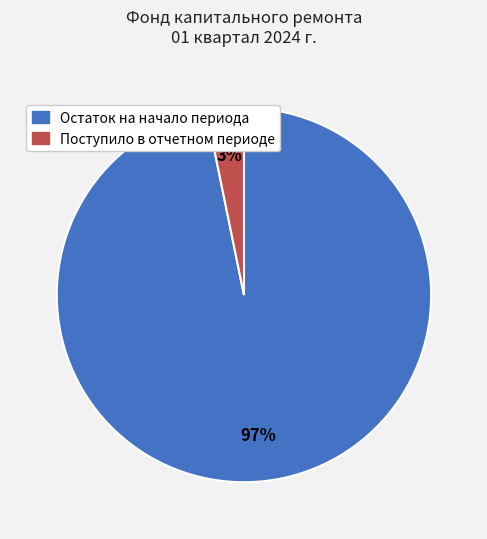

To the nearest percent, what is the difference between the largest and smallest slice percentages?

94%